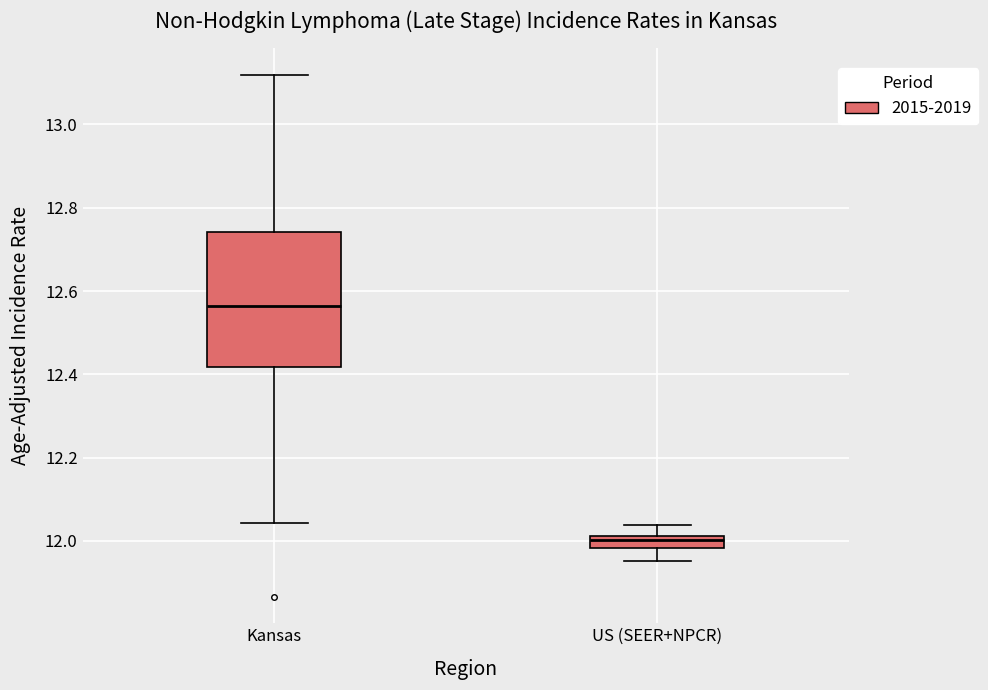

Where does the lower whisker of the box for US (SEER+NPCR) end on the y-axis? The values are not printed on the chart, so give them approximately, as read against the axis.

11.96